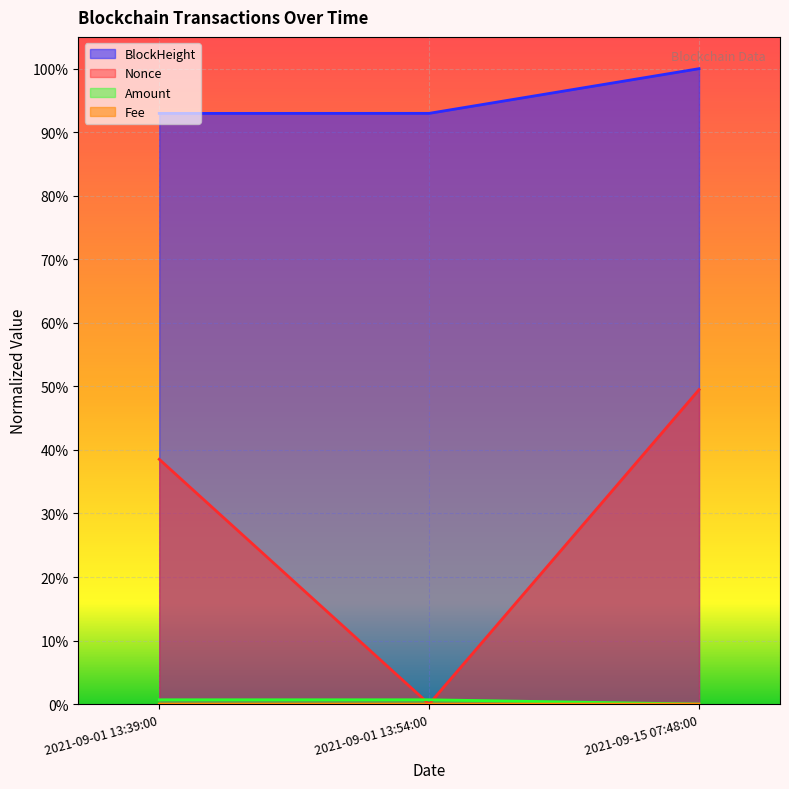

At which category does the chart reach its peak across all series?

2021-09-15 07:48:00